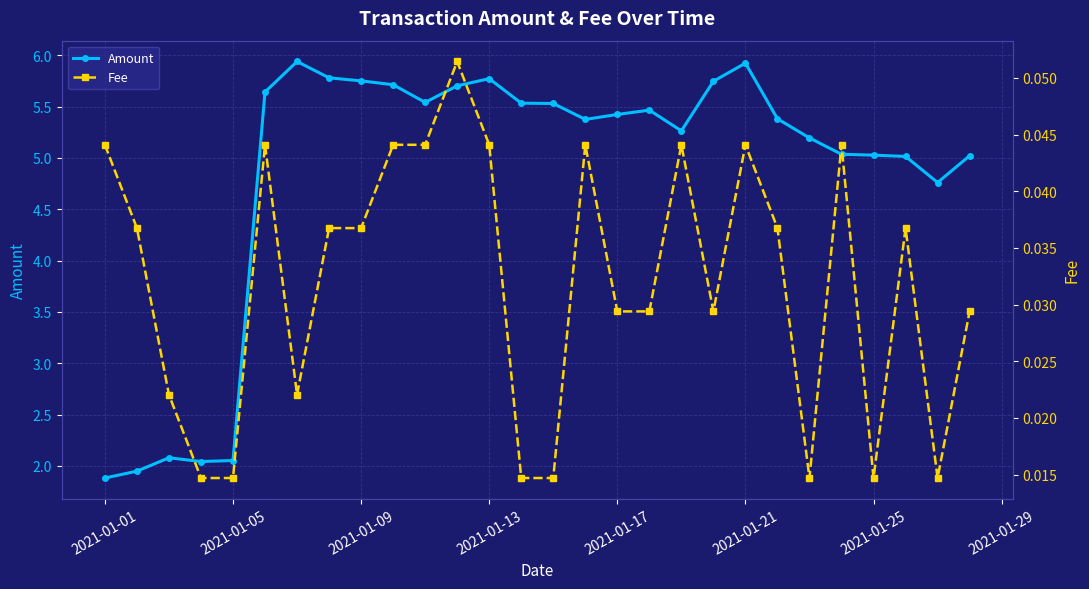

Which series has the largest total across all categories?

Amount